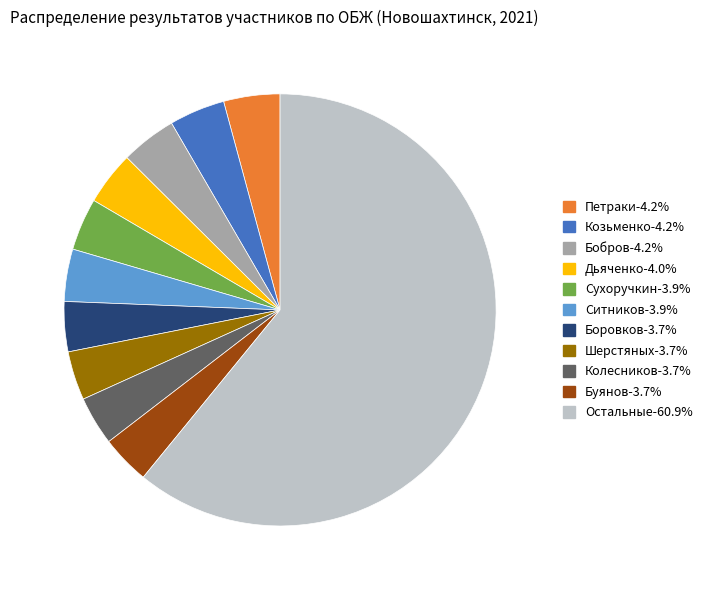

Is there any slice that represents more than half of the pie?

Yes